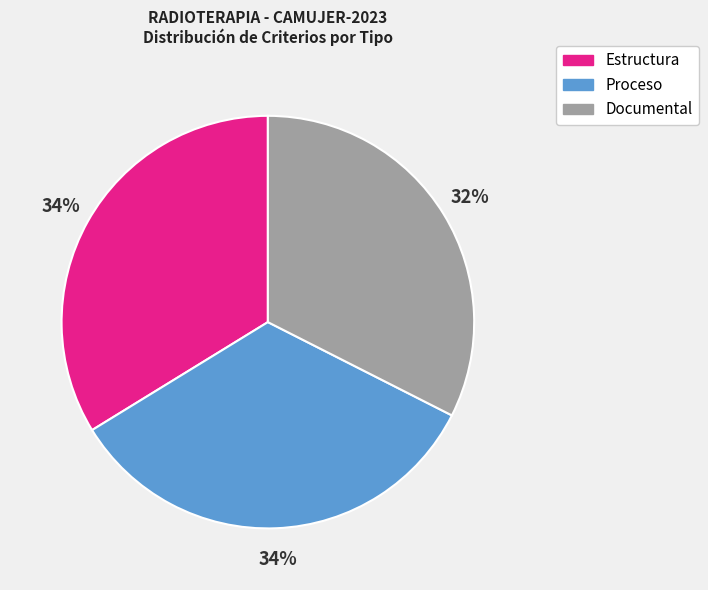

Between Documental and Estructura, which is larger?

Estructura